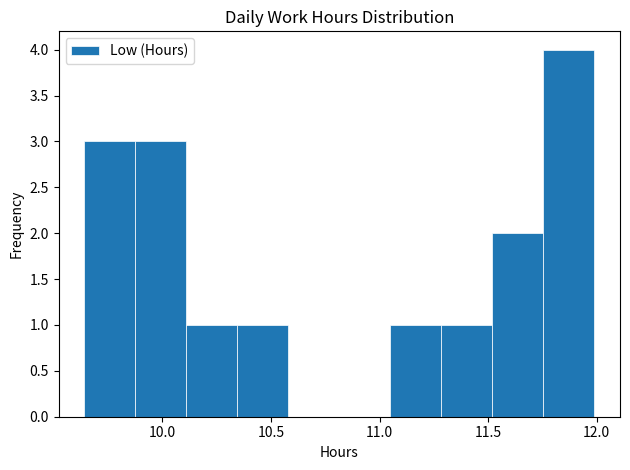

Over which range of the x-axis is the bar tallest?

11.755 to 11.990